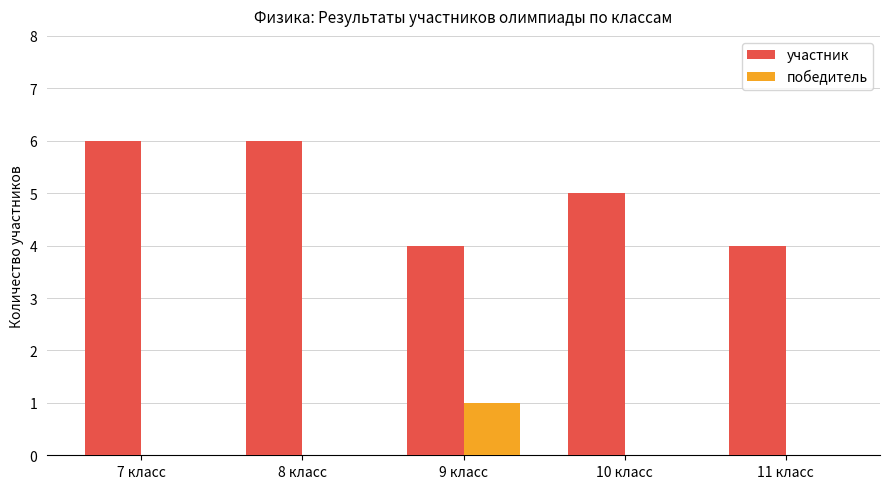

At which label does победитель reach its peak?

9 класс